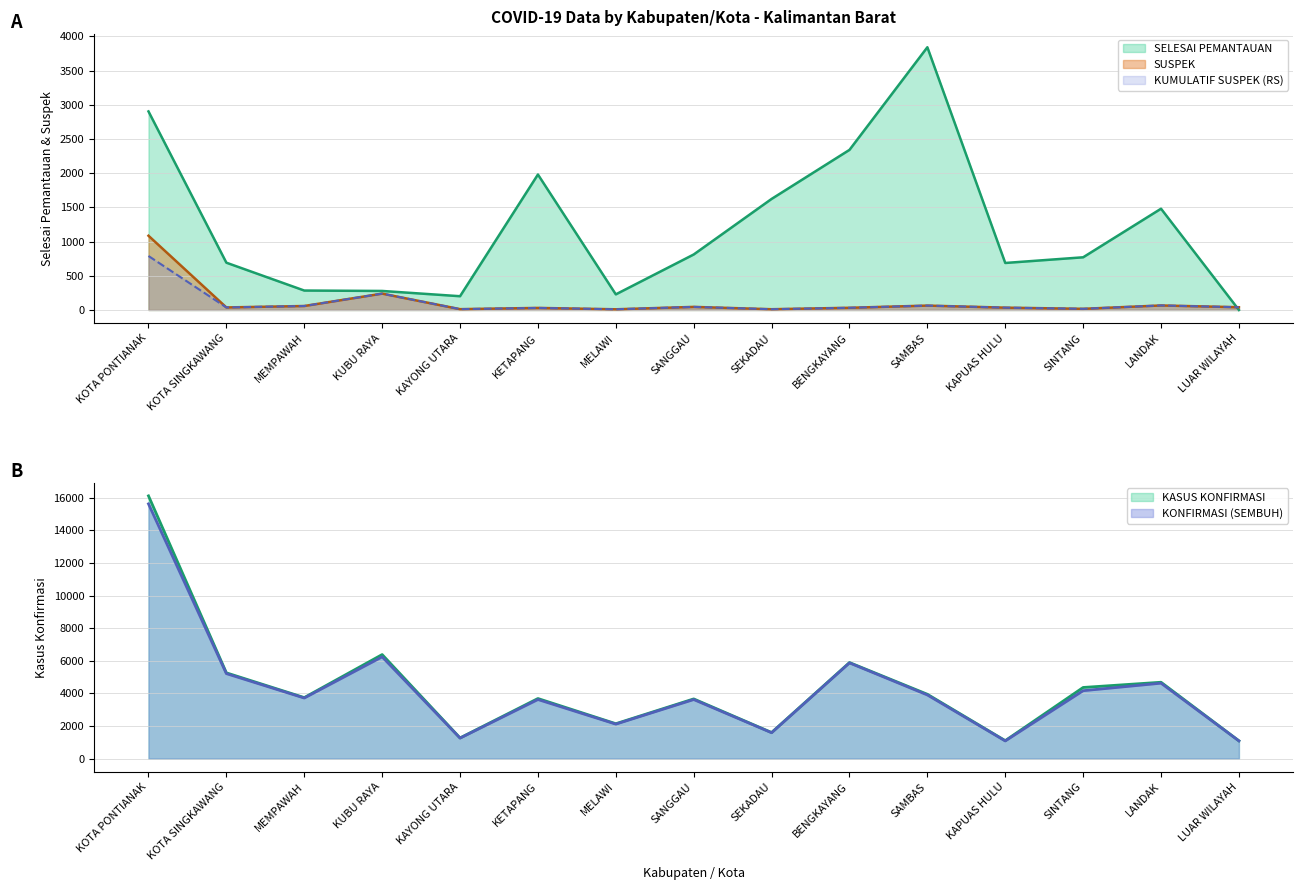

What is the difference between the maximum and minimum values in the KUMULATIF SUSPEK (RUMAH SAKIT) series?

779